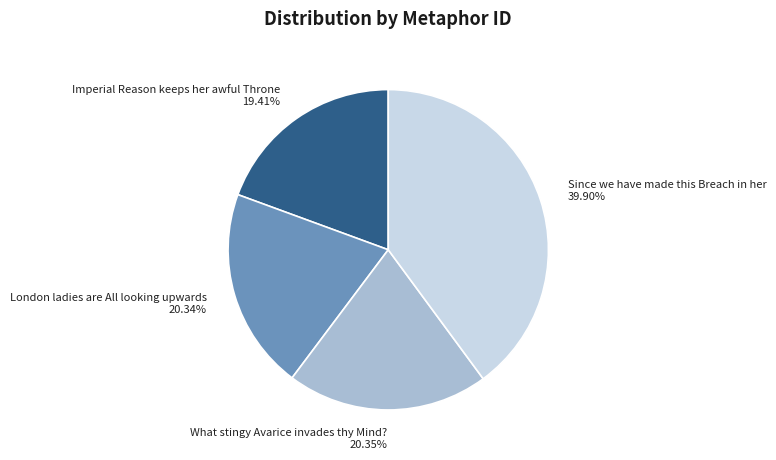

Which slice is the largest?

Since we have made this Breach in her